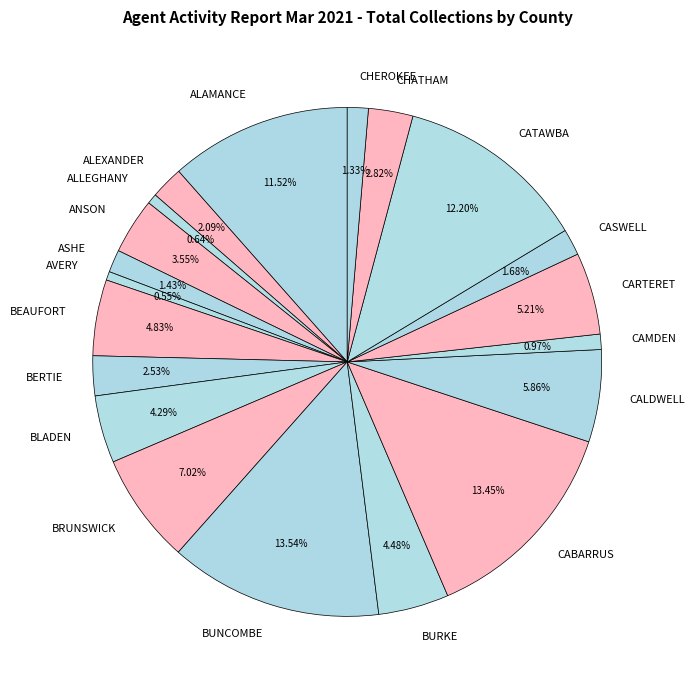

Approximately how many times larger is the value at CASWELL compared to CHEROKEE?

1.3